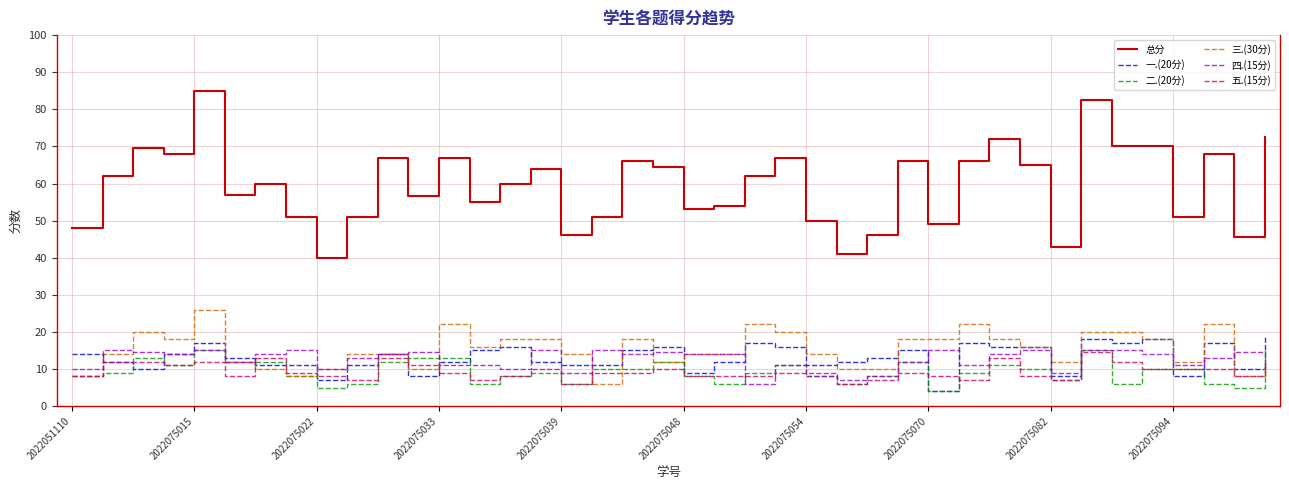

What is the maximum value for 二.(20分)?

15.0